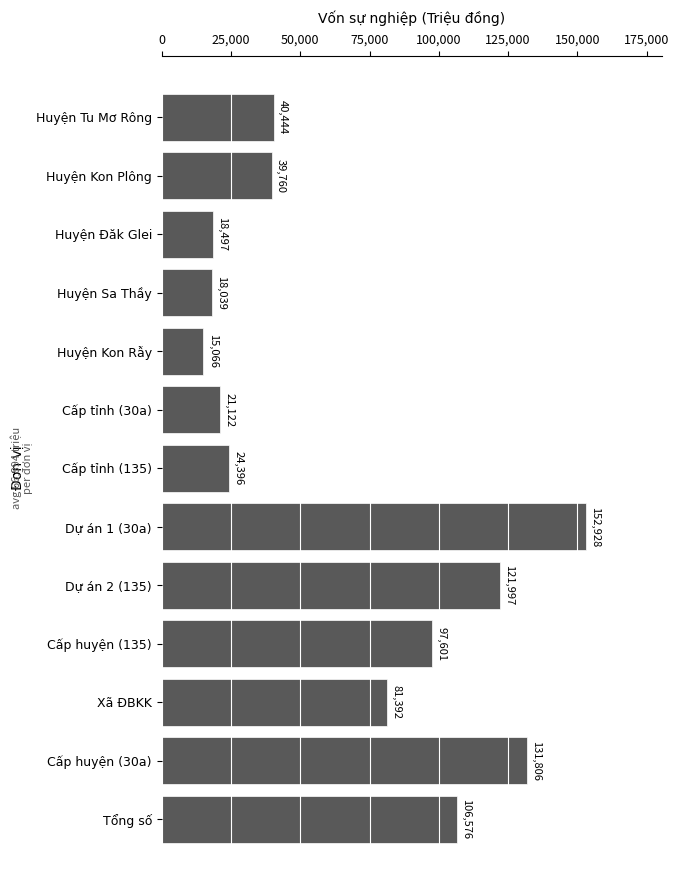

What is the smallest value displayed?

15066.0